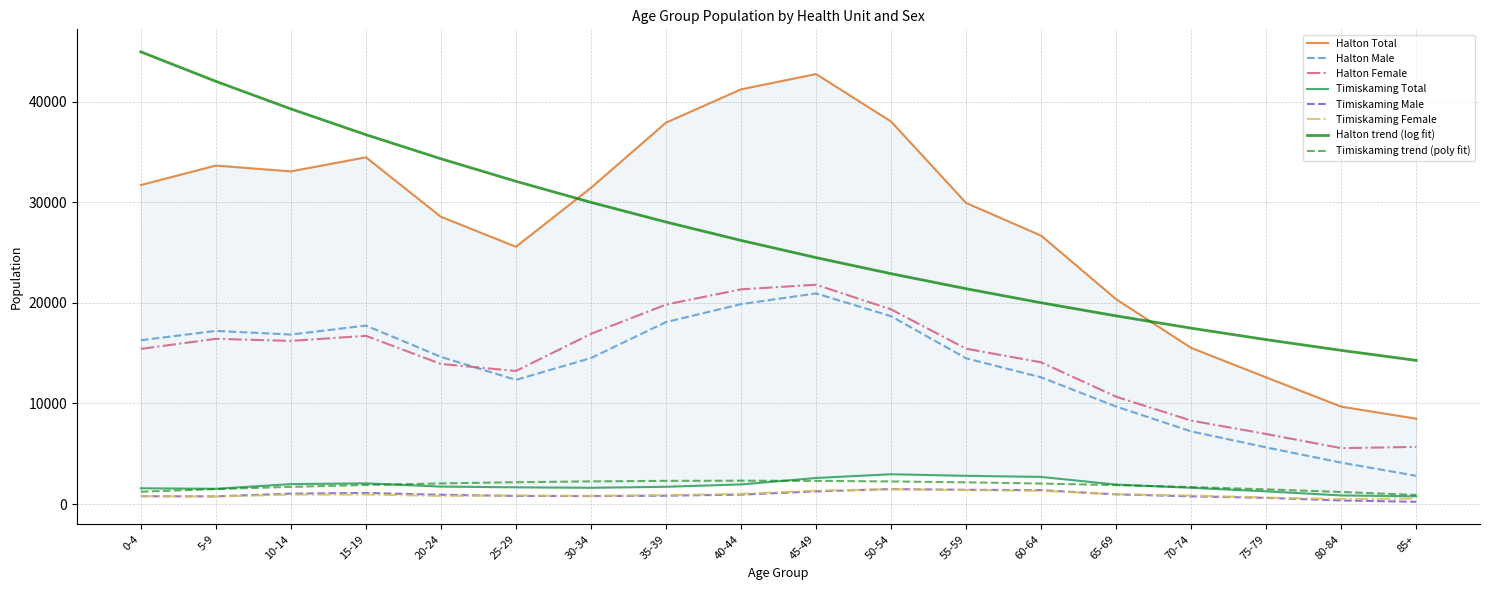

Which series changed the most between 60-64 and 85+?

Halton Total